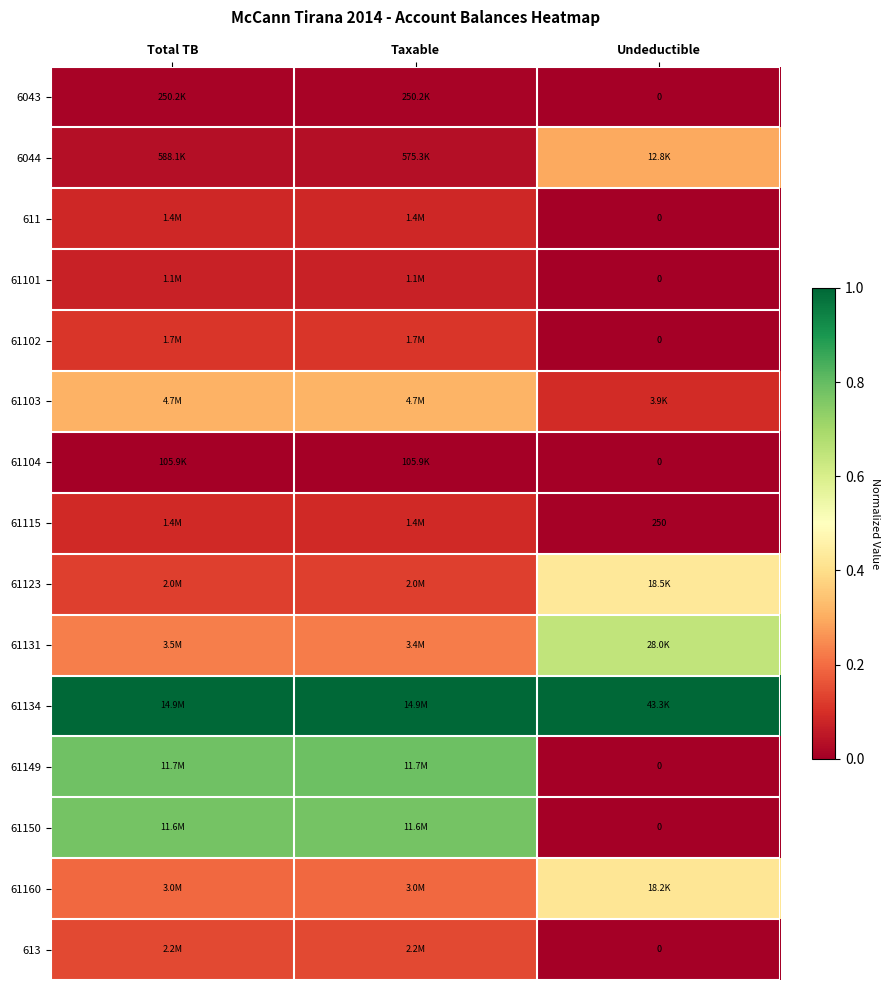

At which label is 61103 closest to 0?

Undeductible